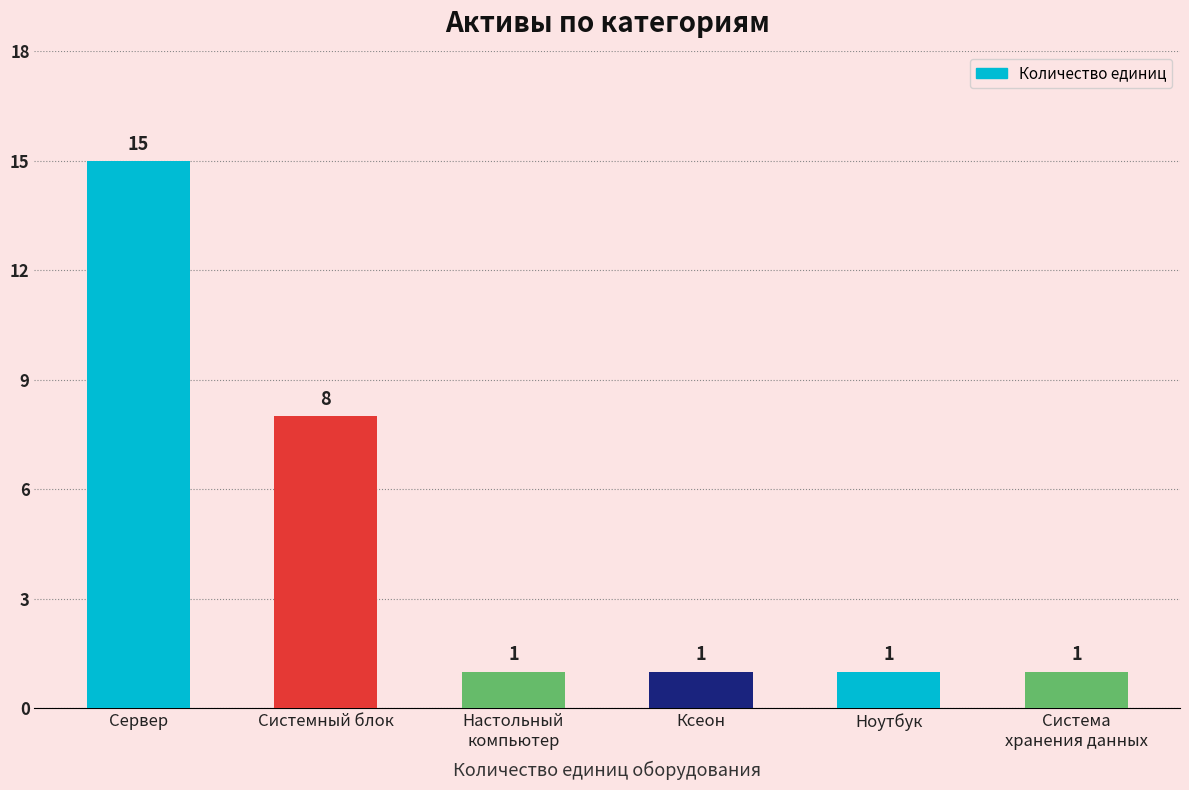

What is the value of the 6th bar from the left?

1